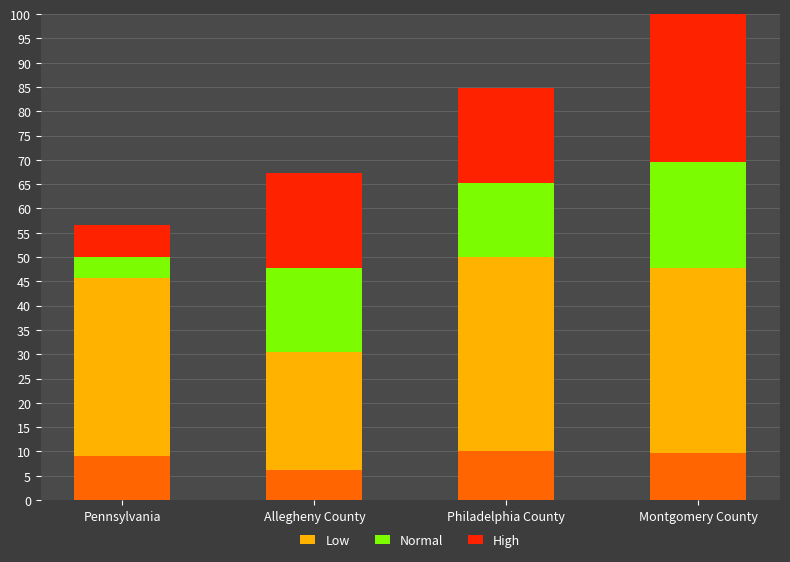

Read the Normal value at Pennsylvania.

4.3